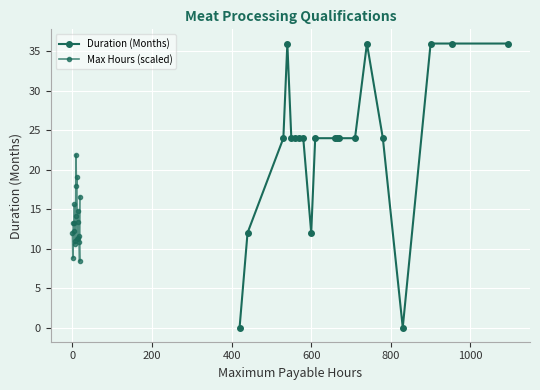

What is the difference between the maximum and minimum values in the Max Hours (scaled) series?

13.5